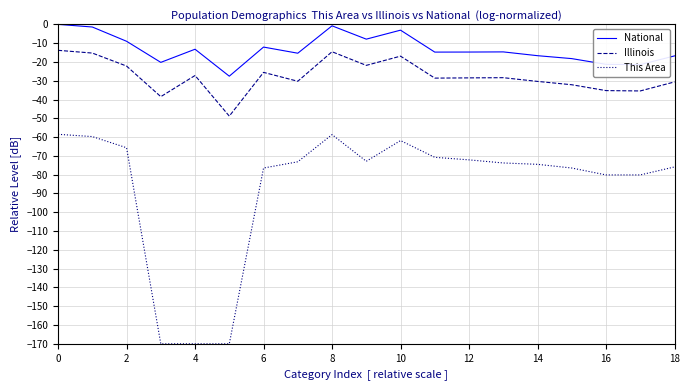

Does the chart display data point markers on the line(s)?

No